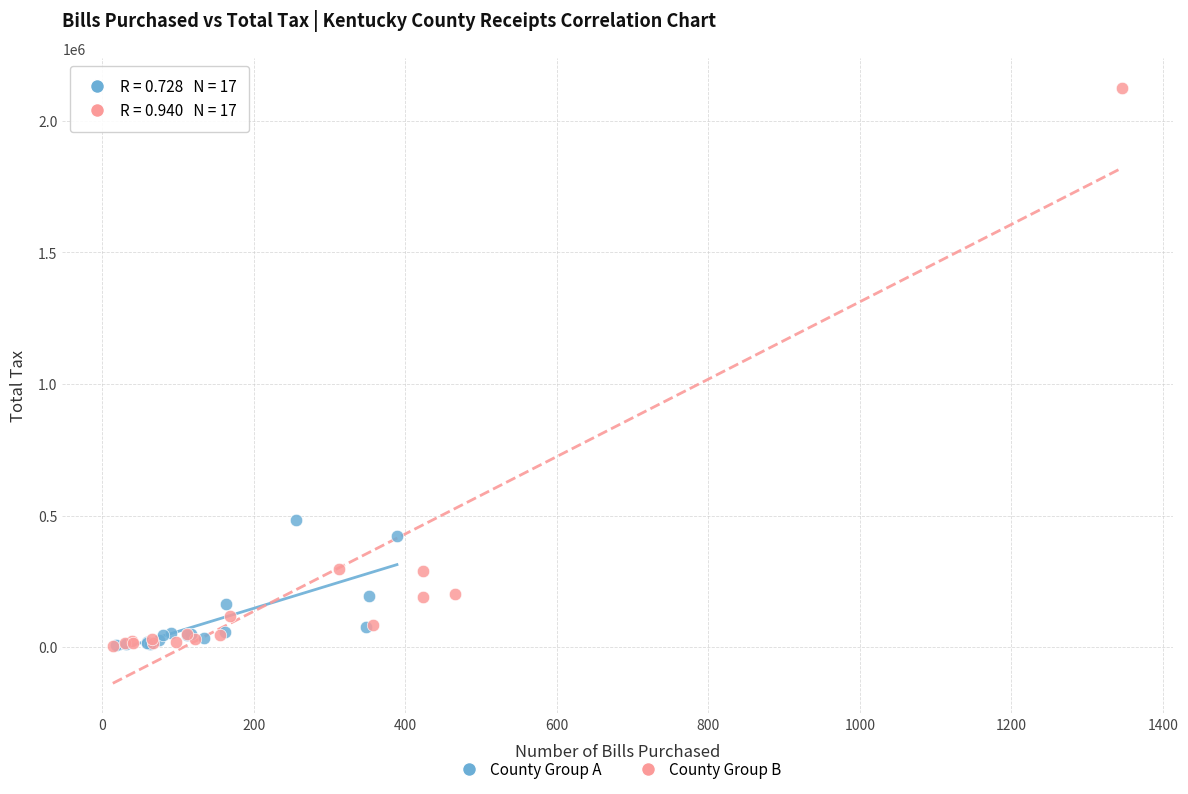

Which series contains the highest Y value?

County Group B